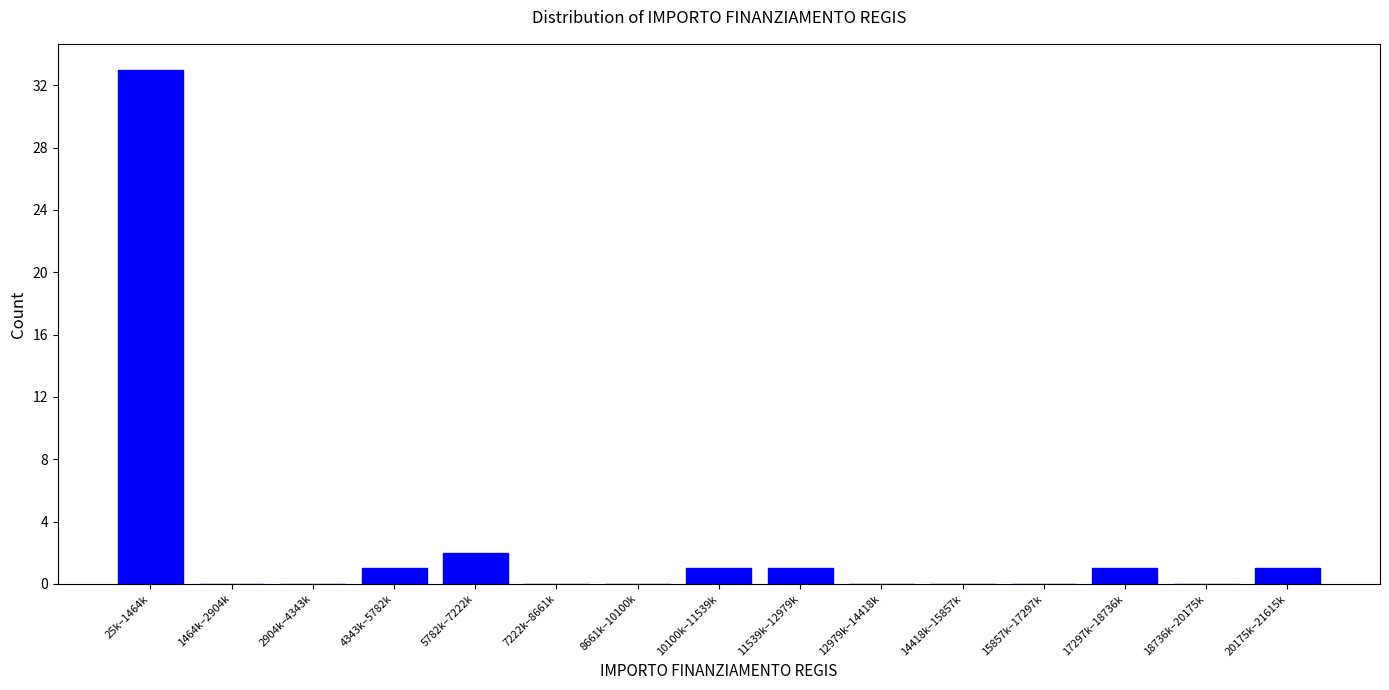

Reading left to right, what are all the values shown in this chart?

25k–1464k=33	1464k–2904k=0	2904k–4343k=0	4343k–5782k=1	5782k–7222k=2	7222k–8661k=0	8661k–10100k=0	10100k–11539k=1	11539k–12979k=1	12979k–14418k=0	14418k–15857k=0	15857k–17297k=0	17297k–18736k=1	18736k–20175k=0	20175k–21615k=1